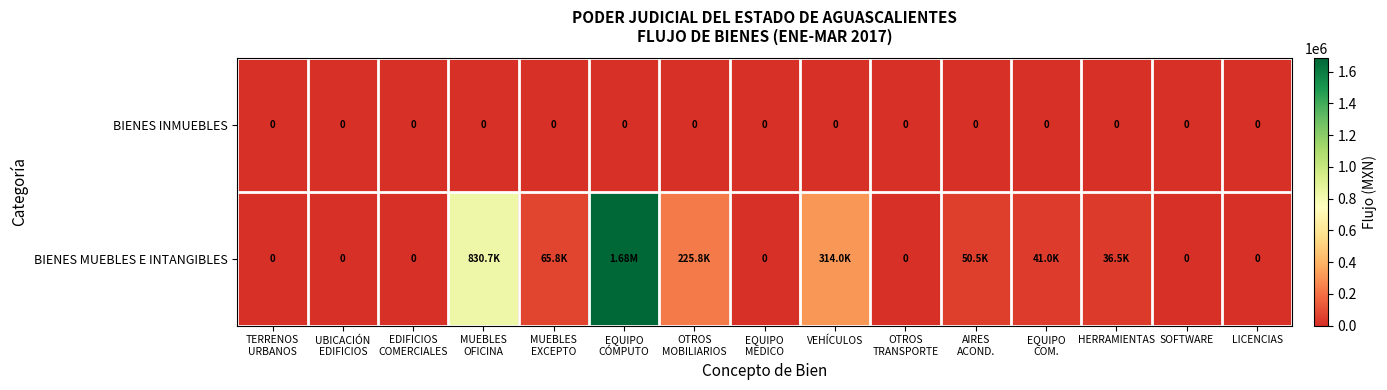

Which label corresponds to the largest value in the chart?

EQUIPO
CÓMPUTO